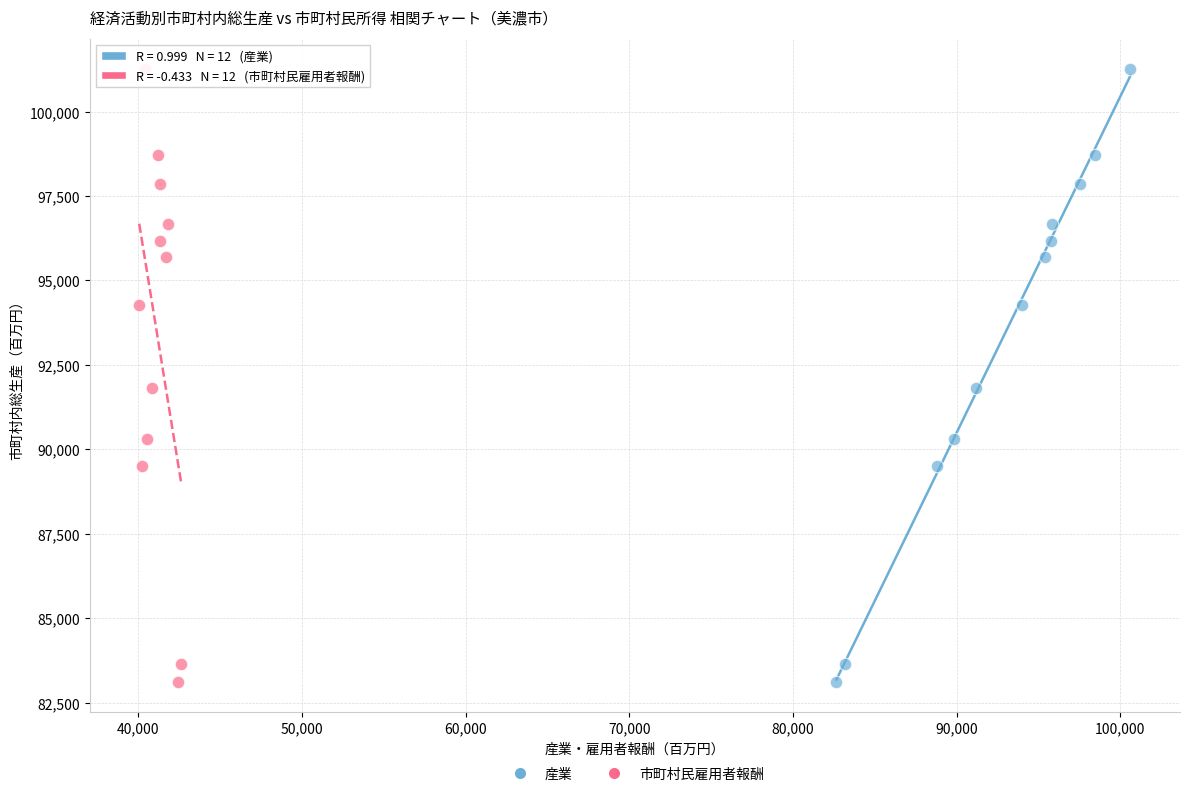

What are all the series names shown in the legend?

産業, 市町村民雇用者報酬